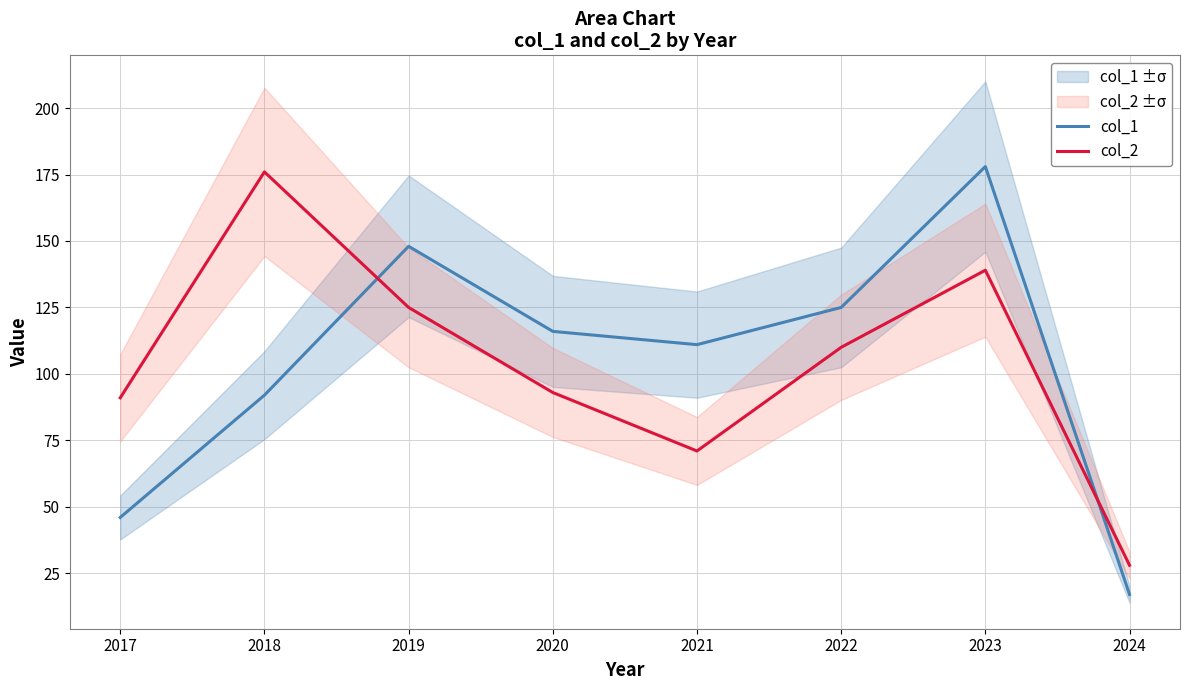

How many categories are shown in the chart?

8